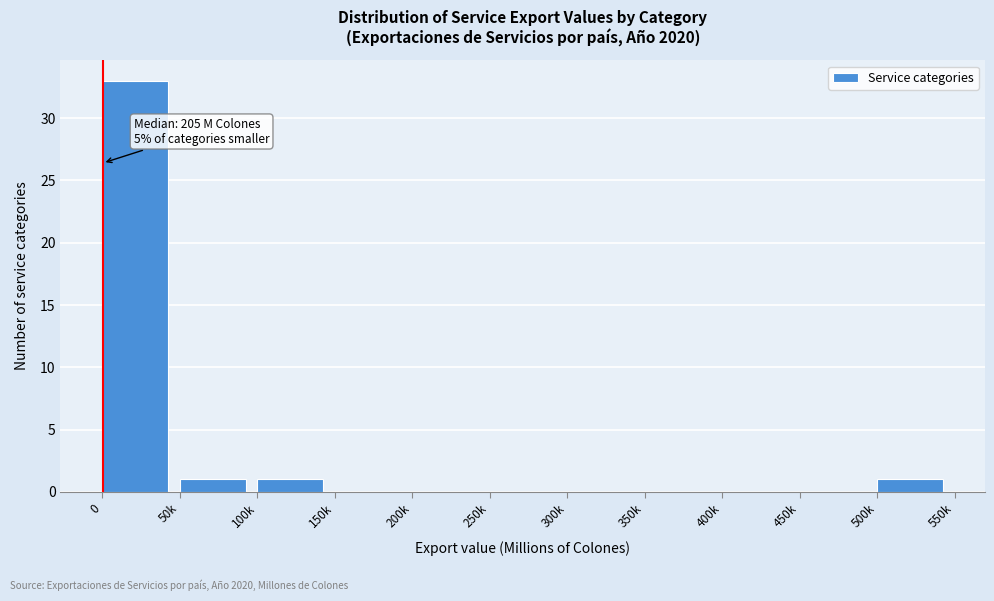

Reading right to left, extract all data points from this chart.

500k=1	450k=0	400k=0	350k=0	300k=0	250k=0	200k=0	150k=0	100k=1	50k=1	0=33